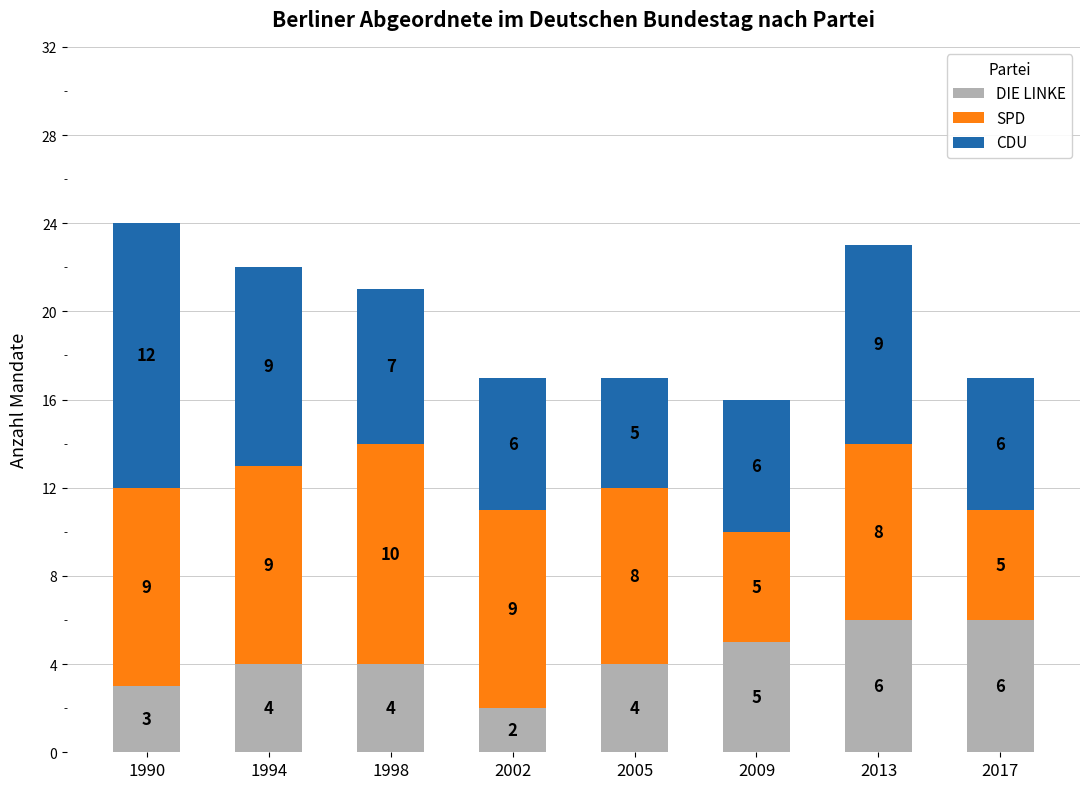

Are the bars horizontal?

No